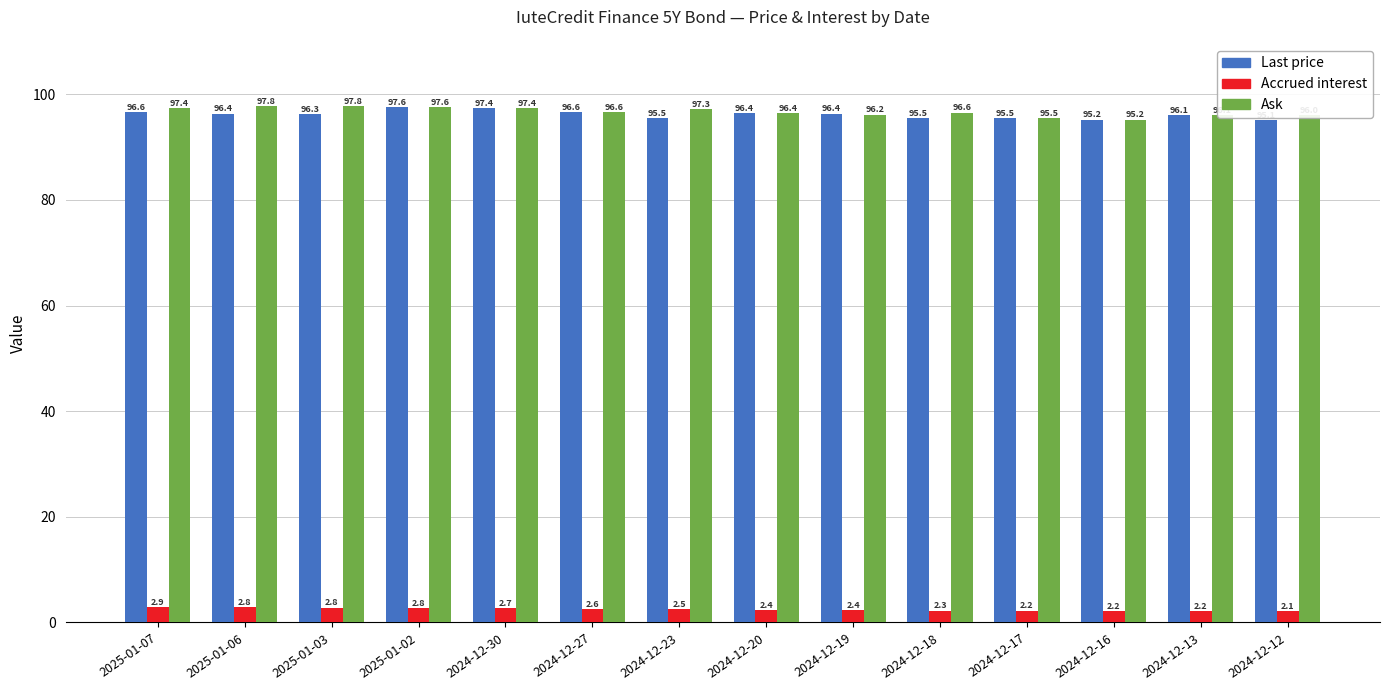

Is it true that Ask equals 97.8 at 2025-01-03?

True